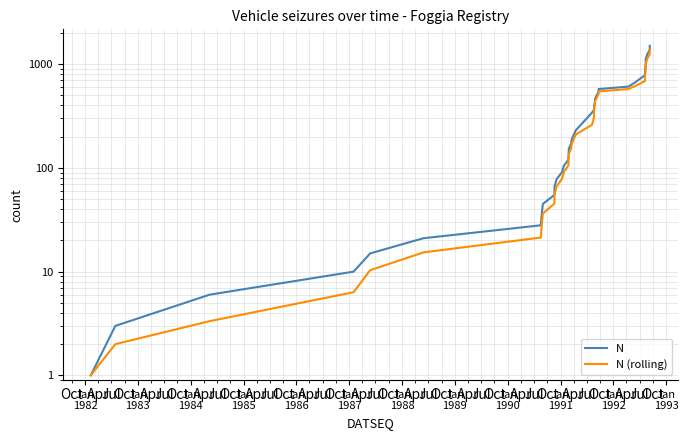

True or false: N and N (rolling) cross at least once.

False